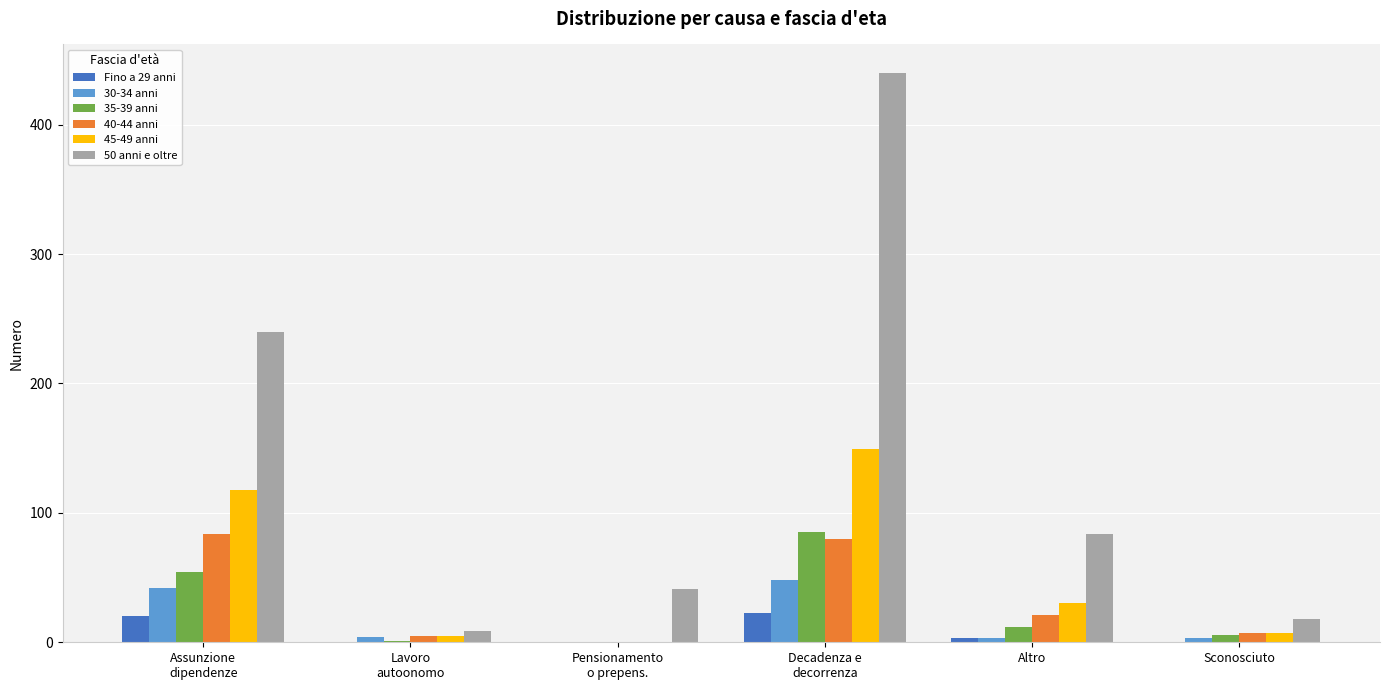

Is it true that 40-44 anni equals -43 at Pensionamento
o prepens.?

False